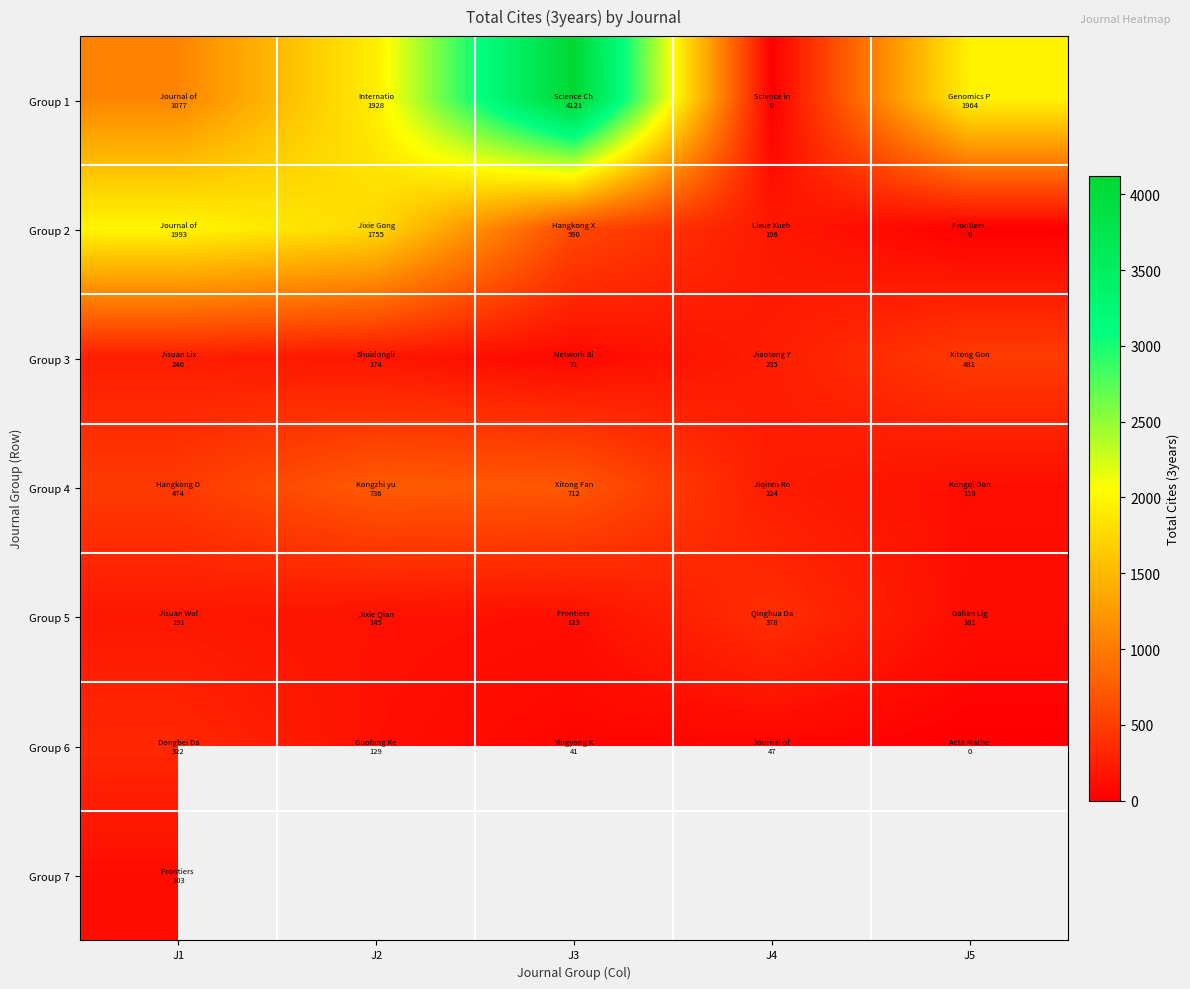

Which series has the largest total across all categories?

Group 1